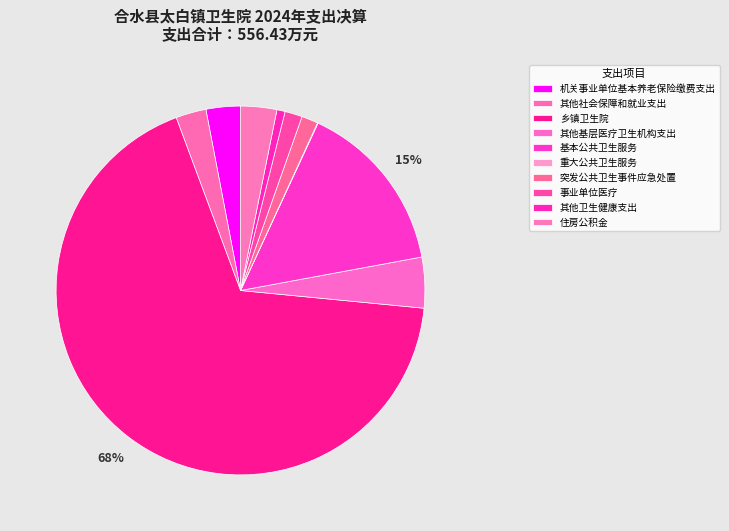

Which category has the smallest portion of the pie?

重大公共卫生服务